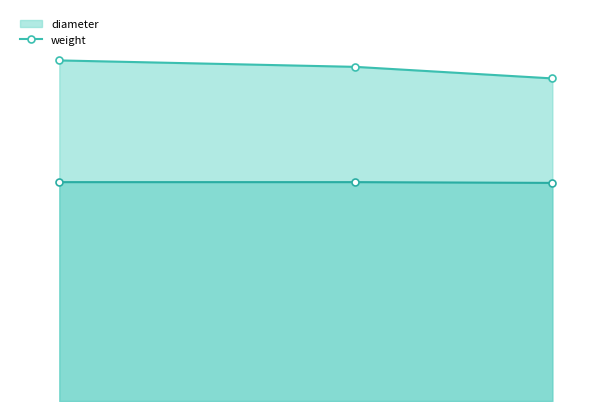

What are all the series names shown in the legend?

diameter, weight